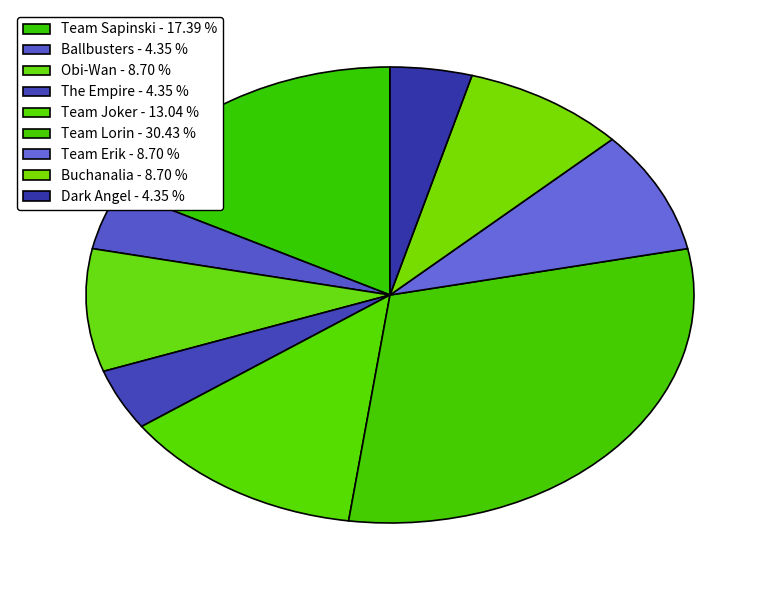

What is the largest slice in the pie chart?

Team Lorin